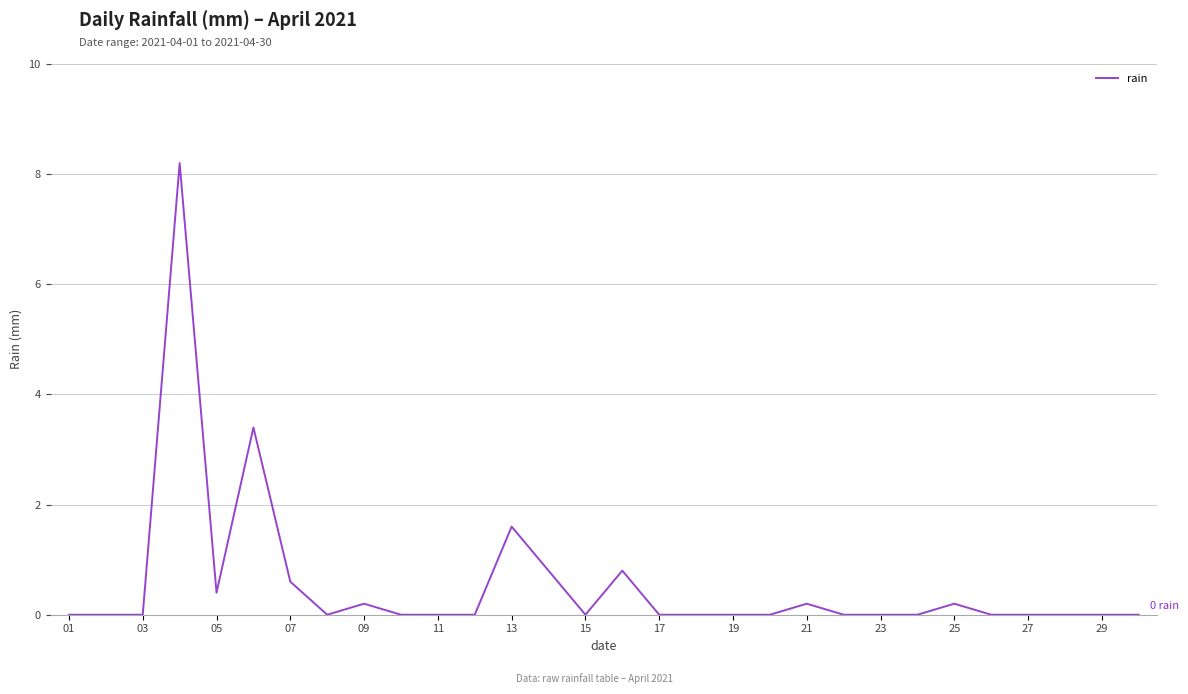

What is the greatest value displayed?

8.2